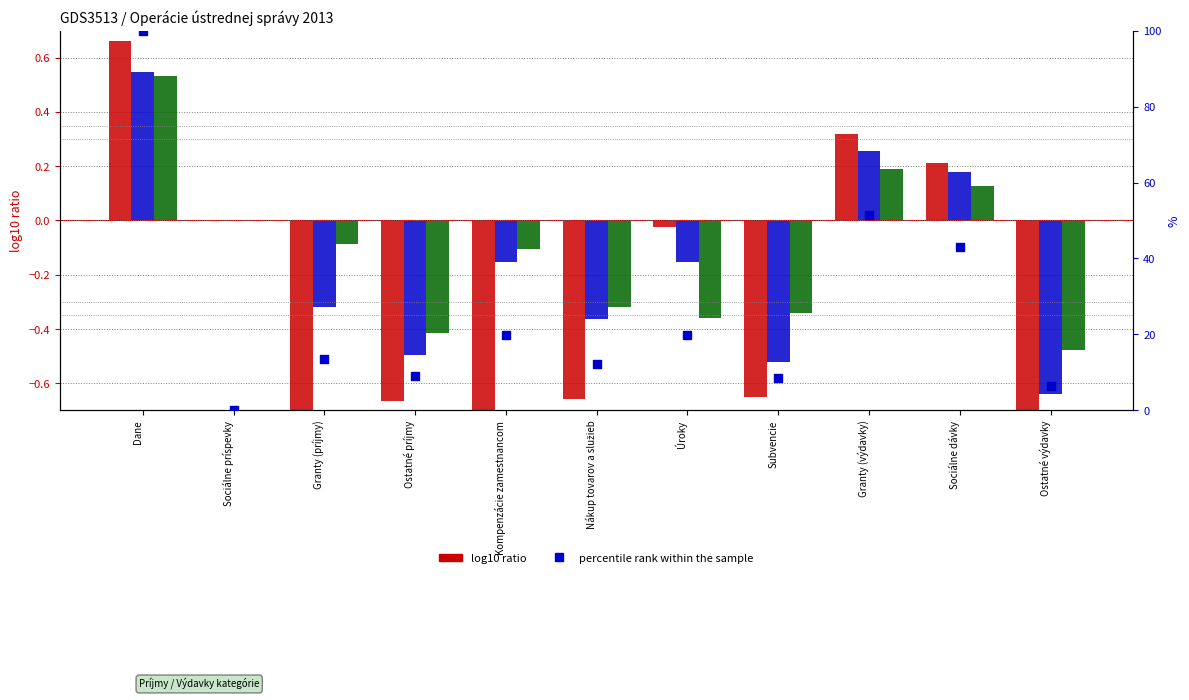

Is the value of percentile rank within the sample at Nákup tovarov a služieb greater than the value of Január at Sociálne príspevky?

Yes